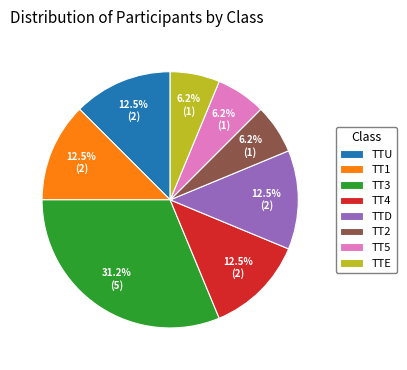

Which slice is the largest?

TT3